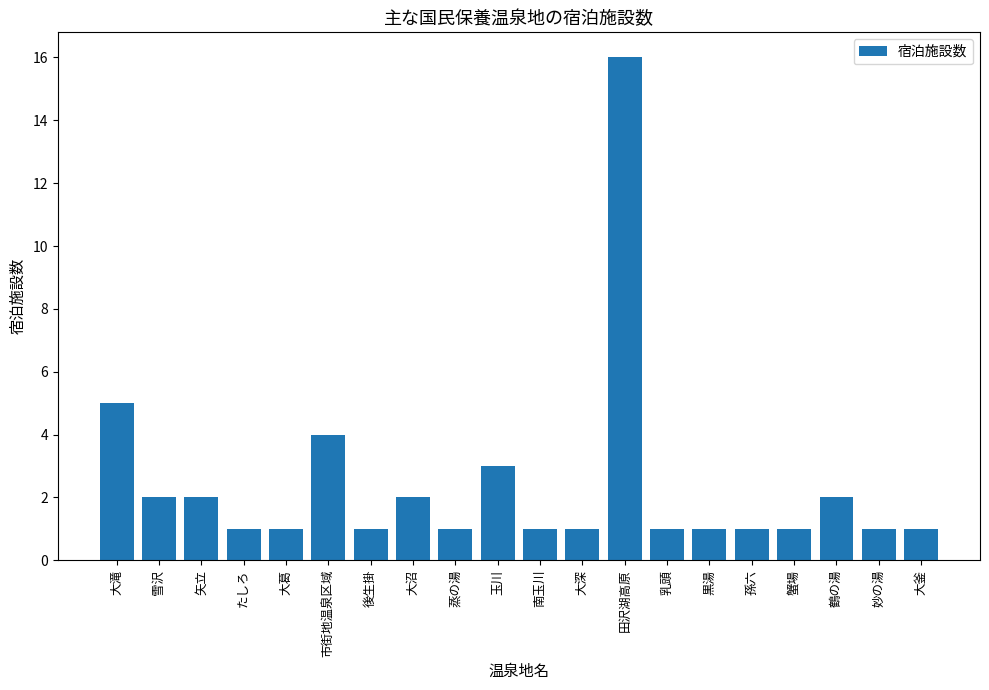

What is the change in value from 市街地温泉区域 to 大沼?

-2